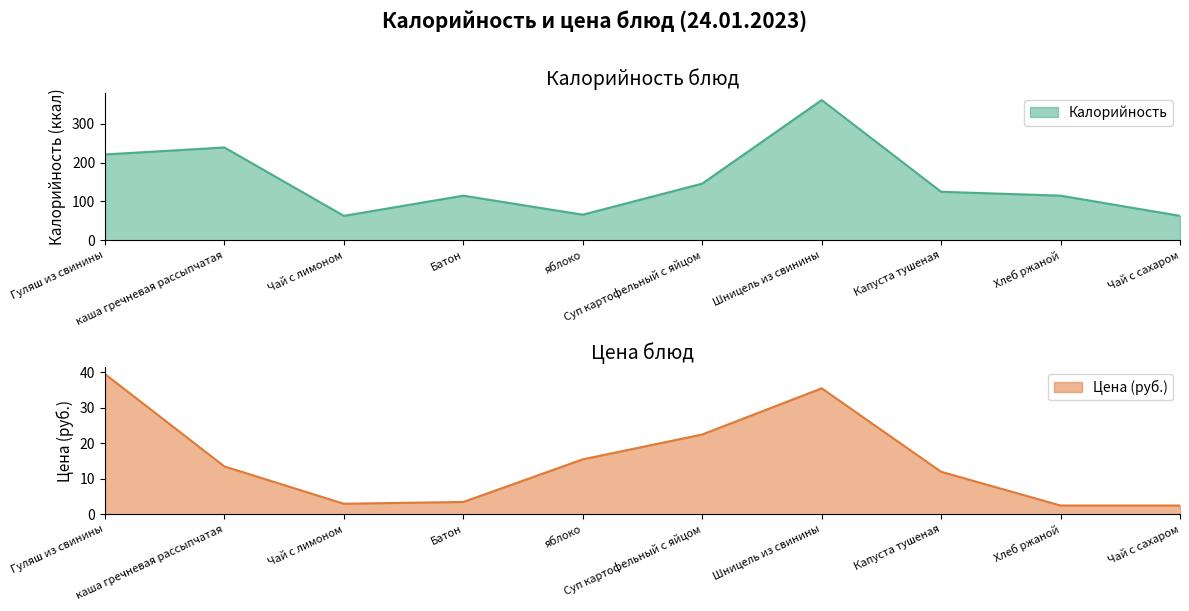

What is the minimum value for Калорийность?

63